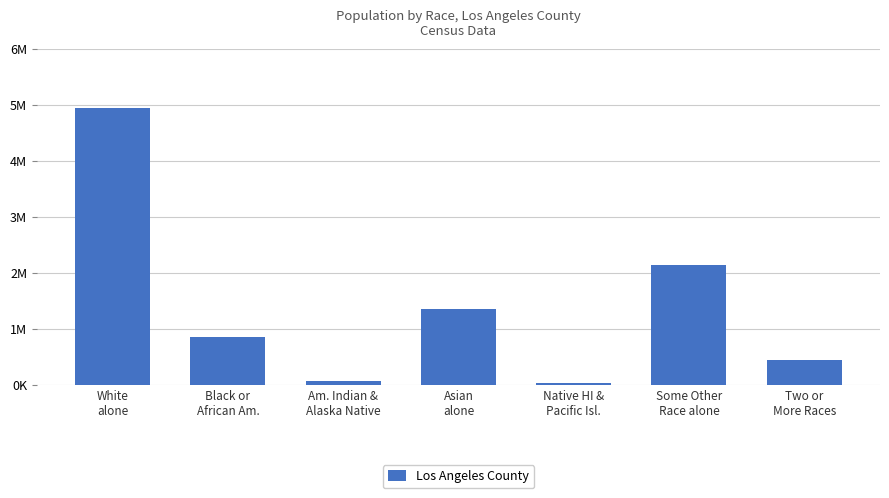

Reading right to left, transcribe all the data shown in this chart.

Two or
More Races=438713	Some Other
Race alone=2140632	Native HI &
Pacific Isl.=26094	Asian
alone=1346865	Am. Indian &
Alaska Native=72828	Black or
African Am.=856874	White
alone=4936599